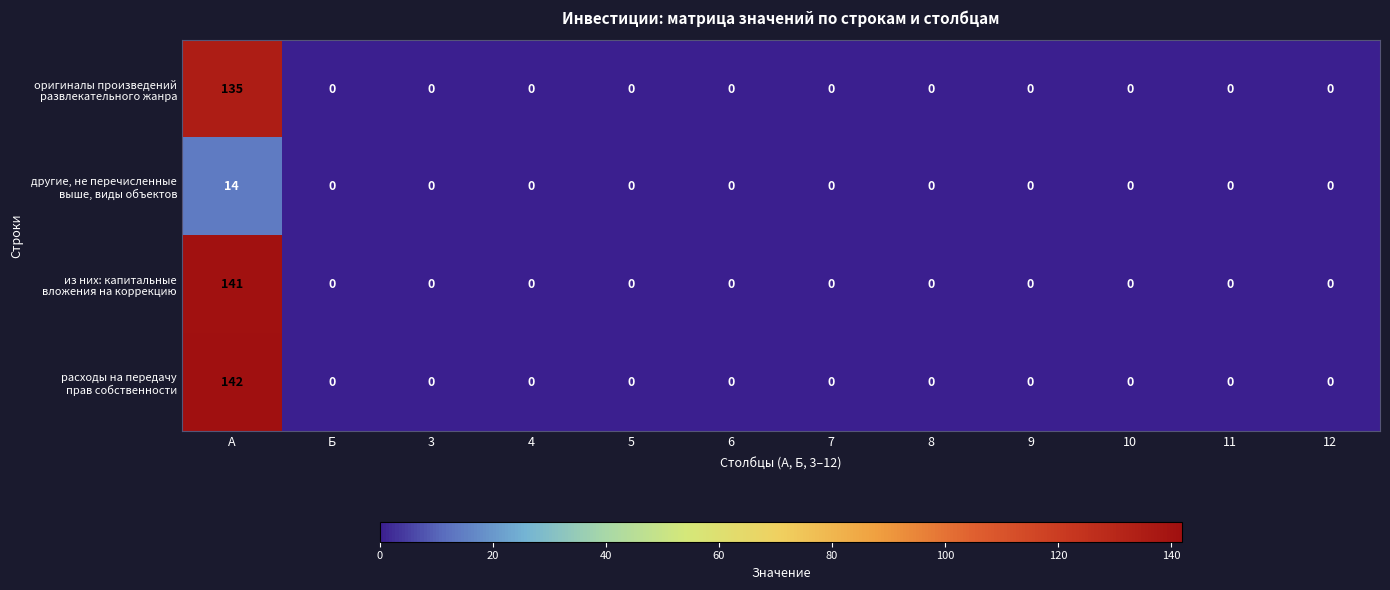

What is the greatest value displayed?

142